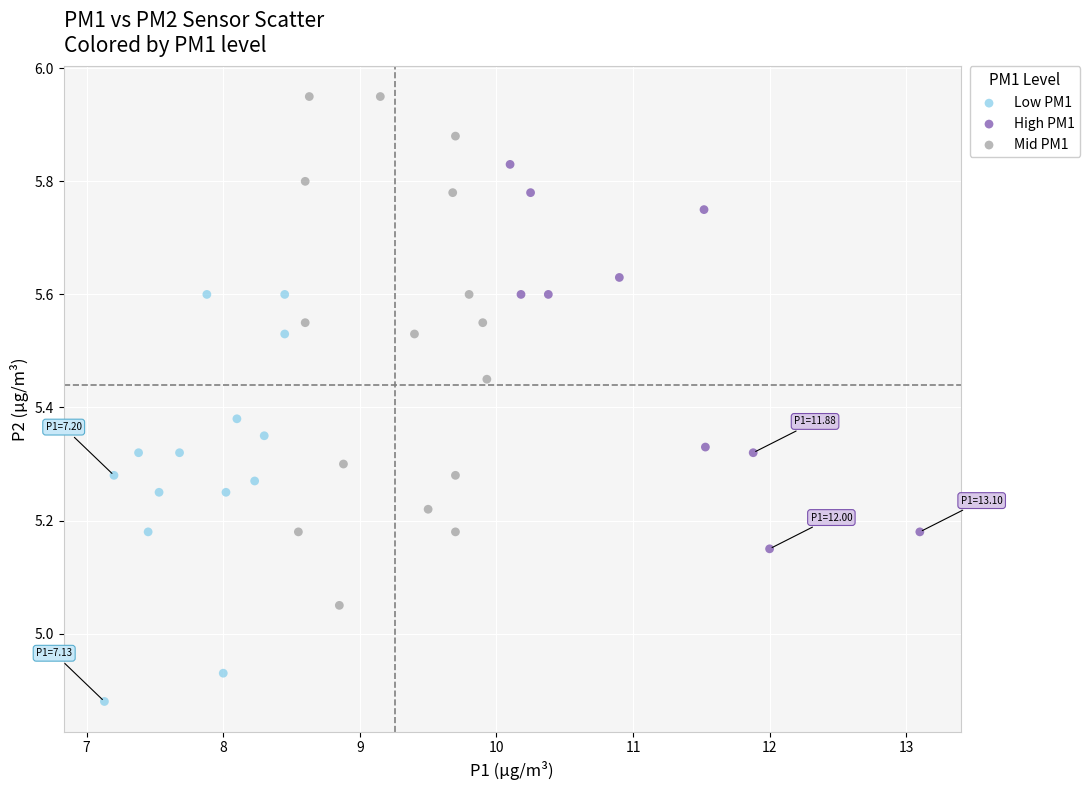

Which series reaches the maximum Y coordinate?

Mid PM1